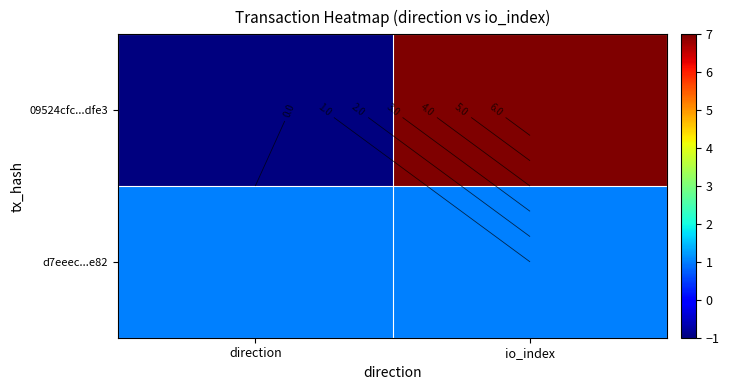

What is the minimum value for 09524cfc...dfe3?

-1